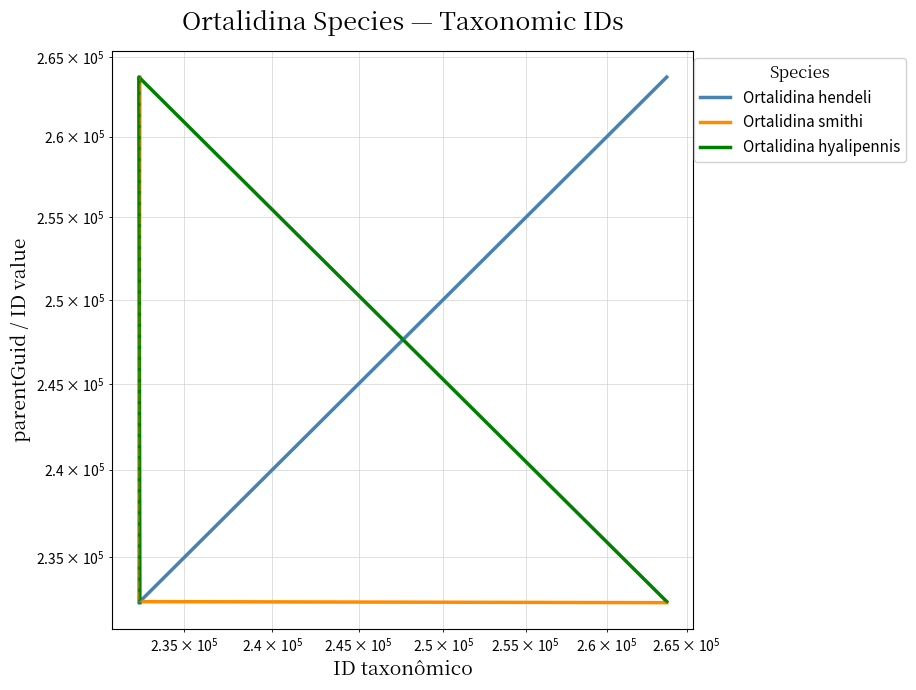

What is the minimum value for Ortalidina hendeli?

232452